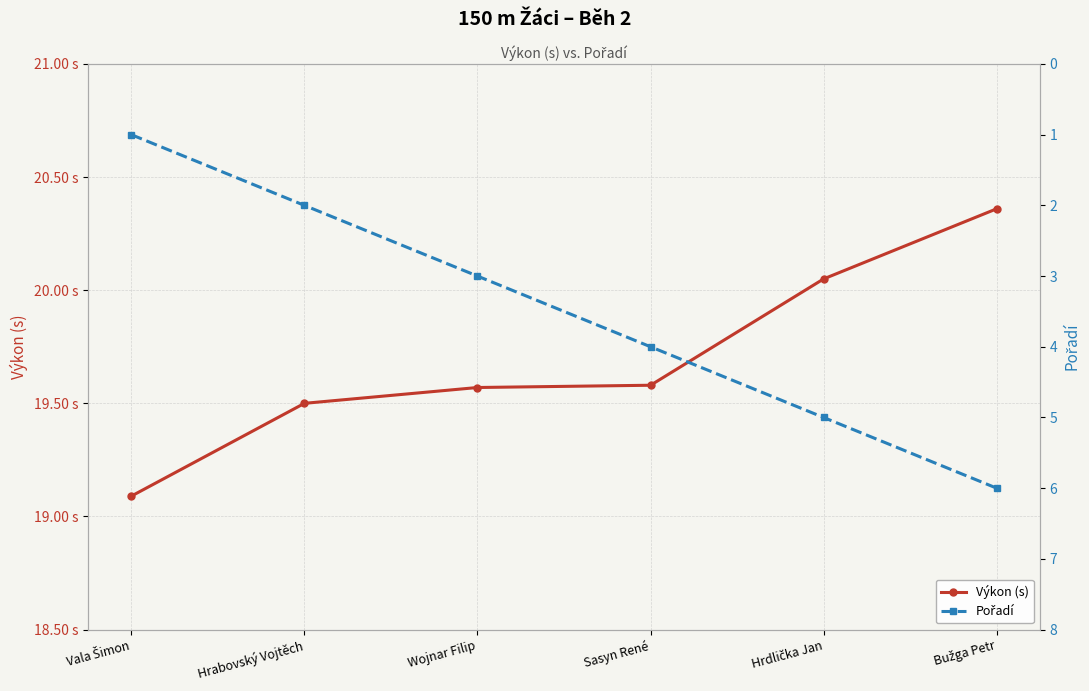

Which series has the largest total across all categories?

Výkon (s)